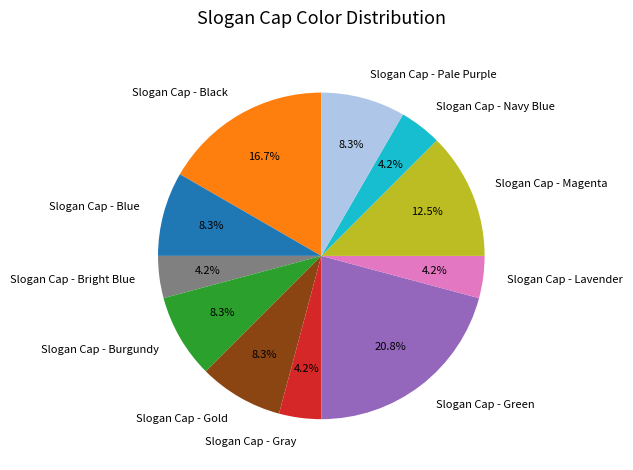

Is it true that Slogan Cap - Navy Blue is 4% of the pie?

True